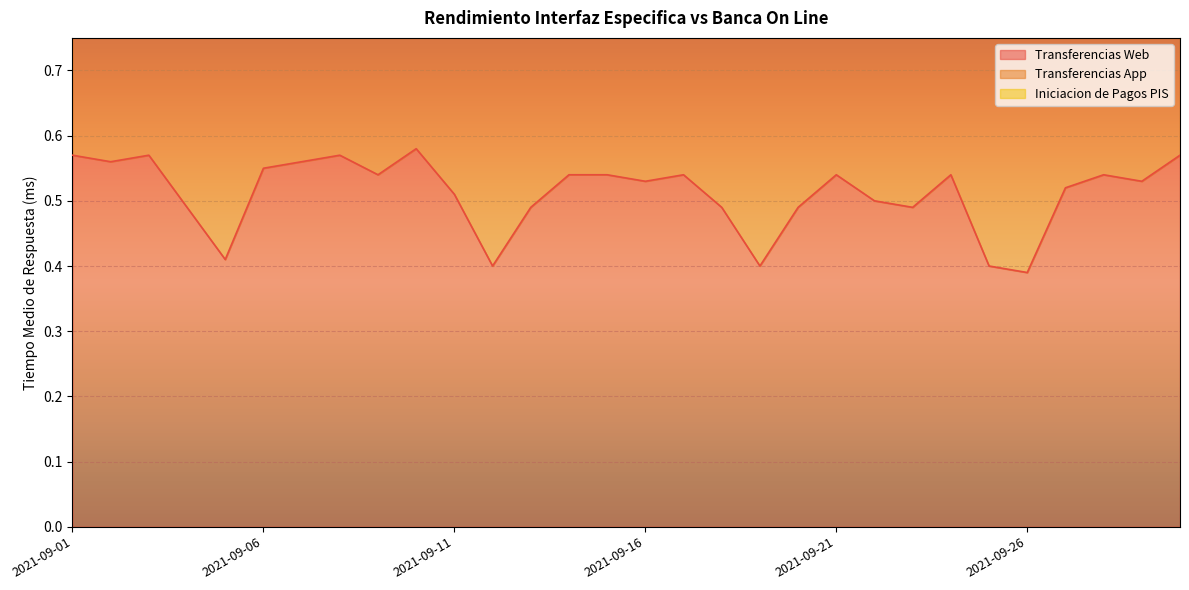

What is the maximum value for Transferencias Web?

0.6